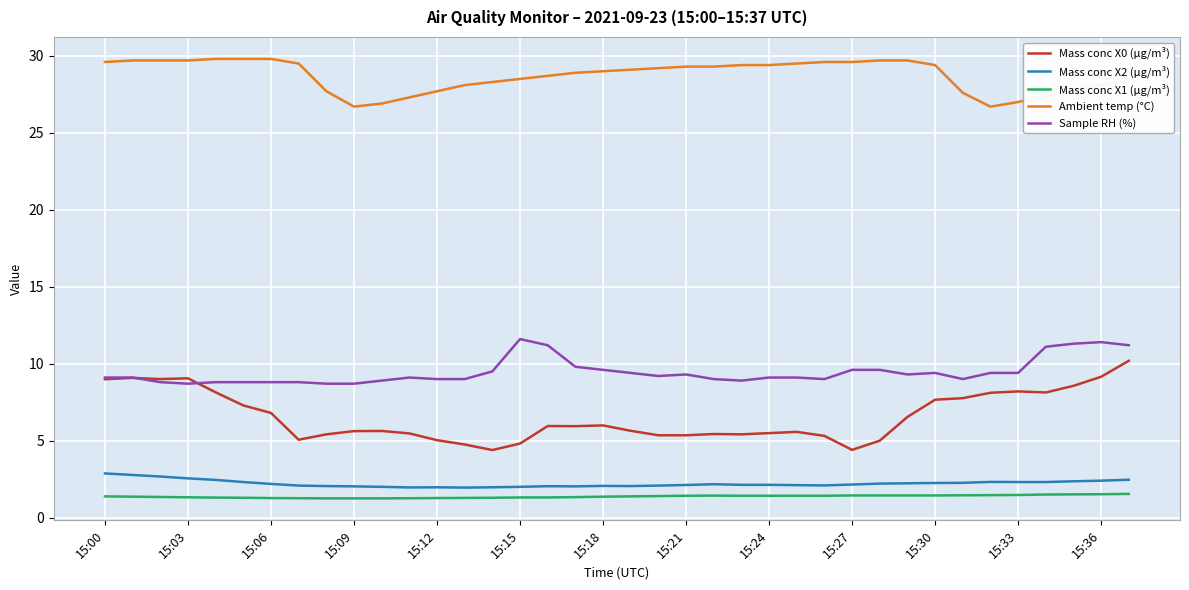

Which series has the largest total across all categories?

Ambient temp (°C)